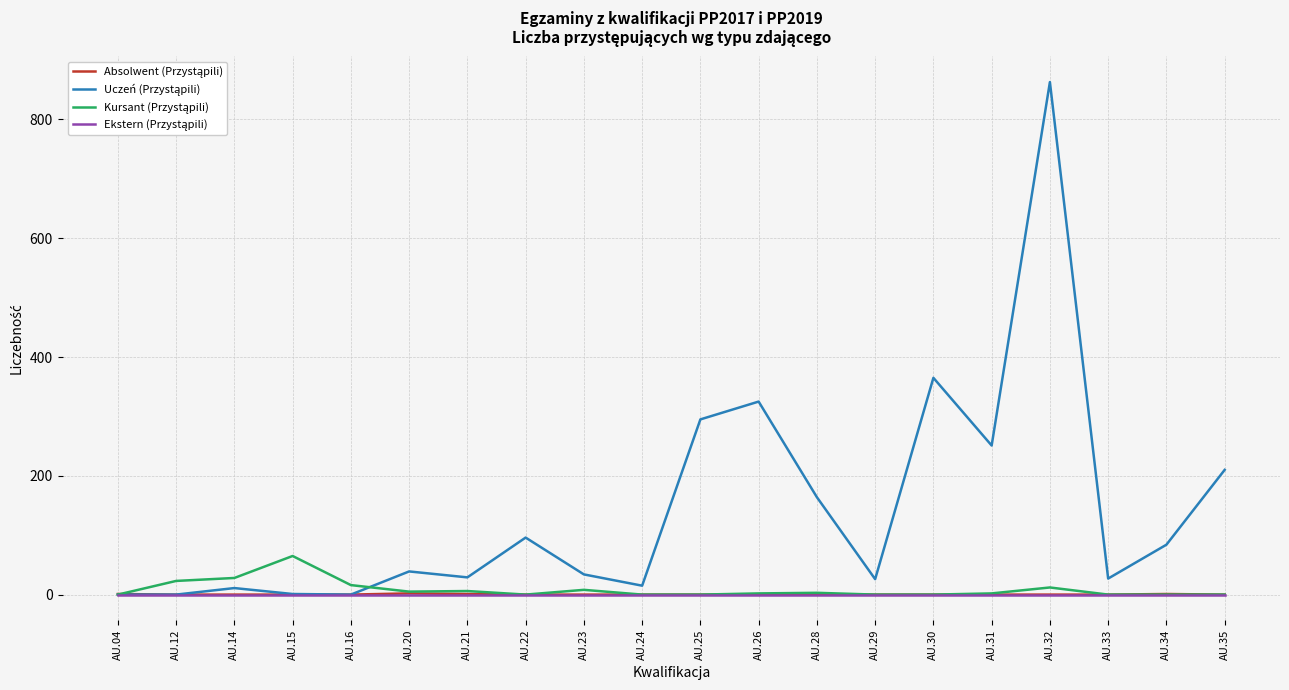

At which category is the sum across all series the highest?

AU.32